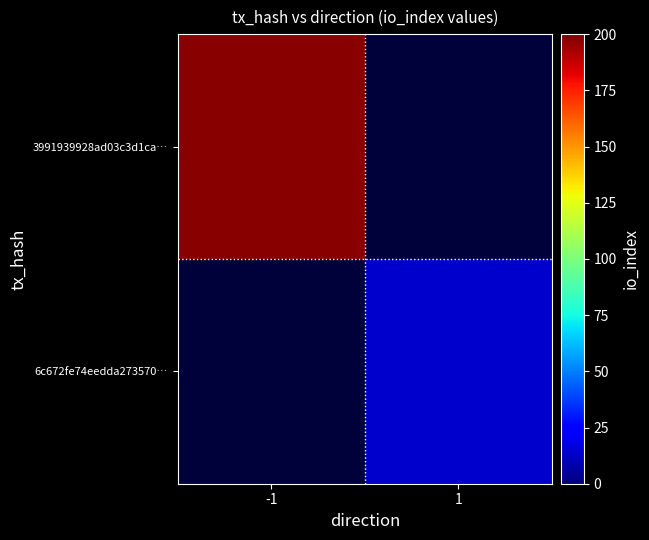

Rank the categories by 3991939928ad03c3d1ca… value from highest to lowest.

-1, 1